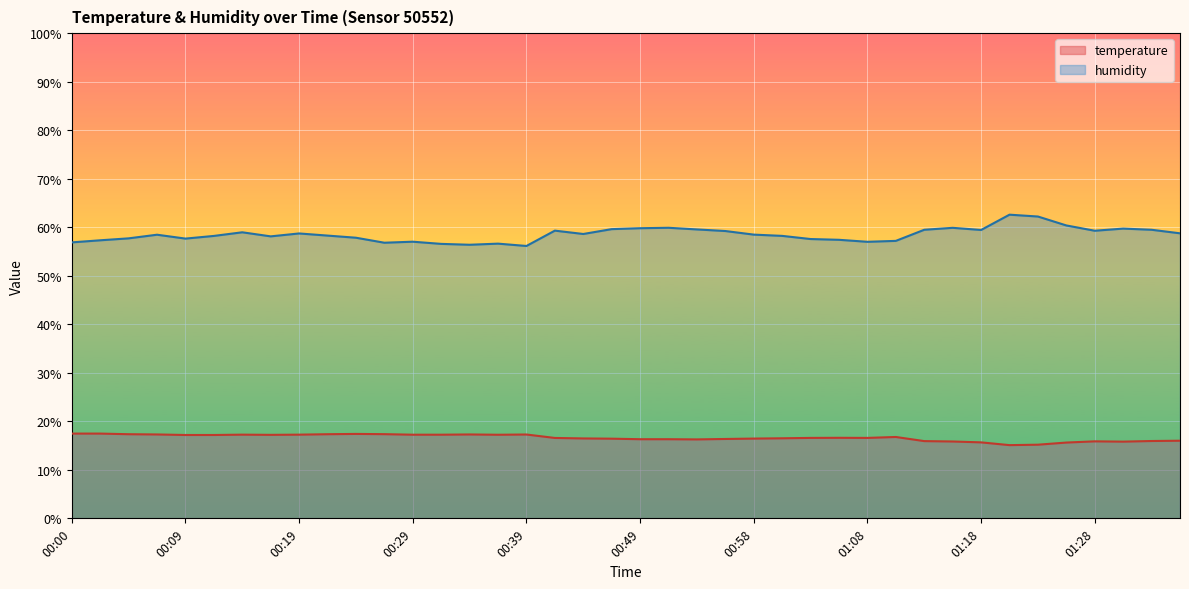

What are all the series names shown in the legend?

temperature, humidity